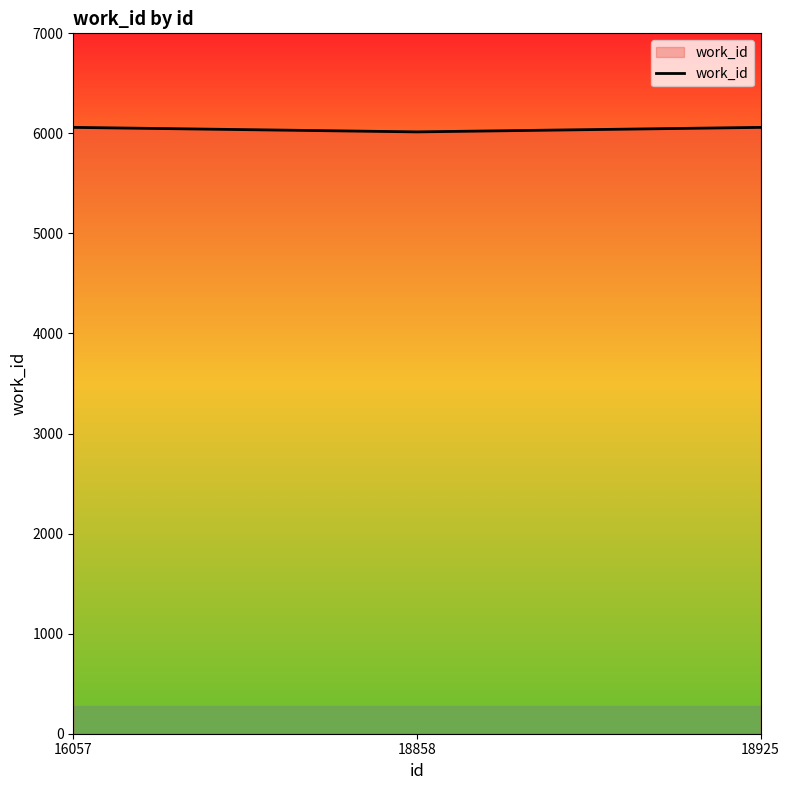

The chart shows a value of 10220 at 16057. True or false?

False